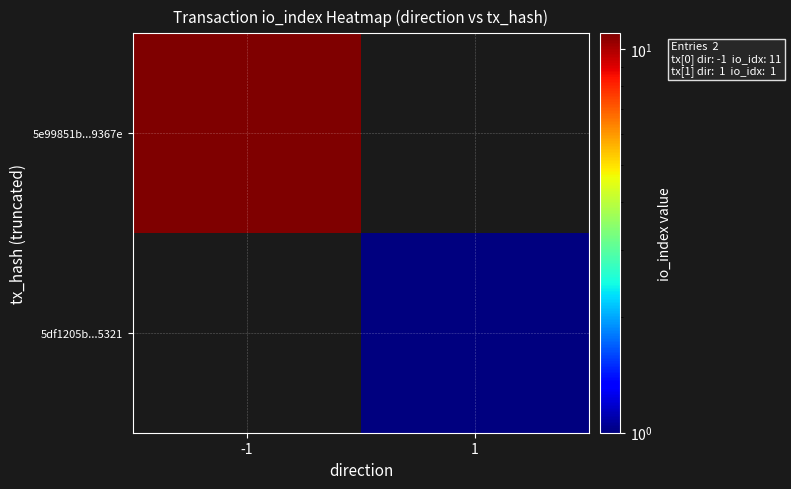

Reading left to right, list all the values displayed in this chart.

5e99851b...9367e: -1=11	1=0
5df1205b...5321: -1=0	1=1